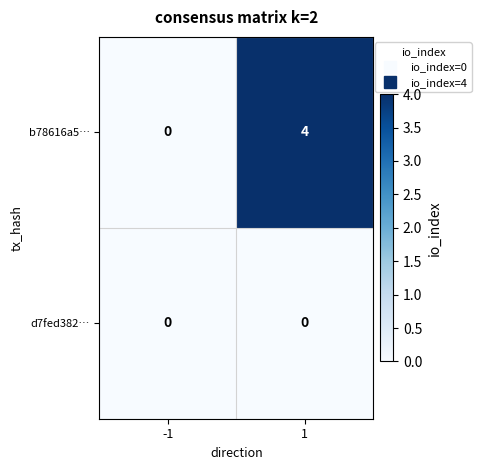

What is the sum of all b78616a5… values?

4